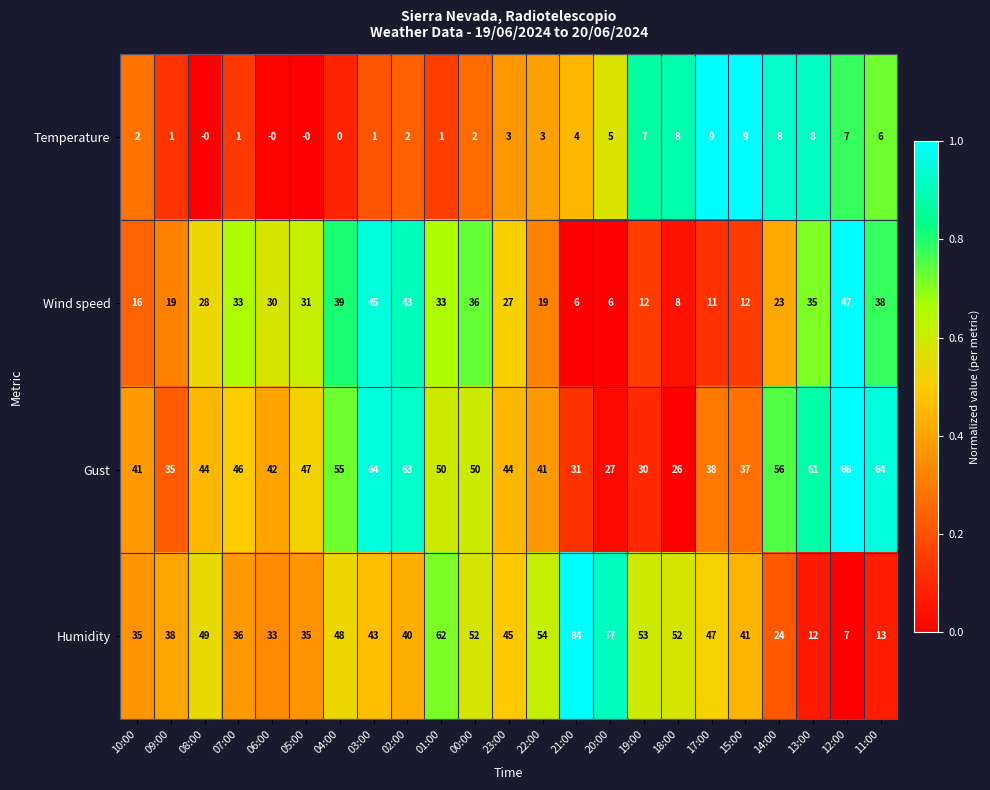

What is the total value across all series at 06:00?

105